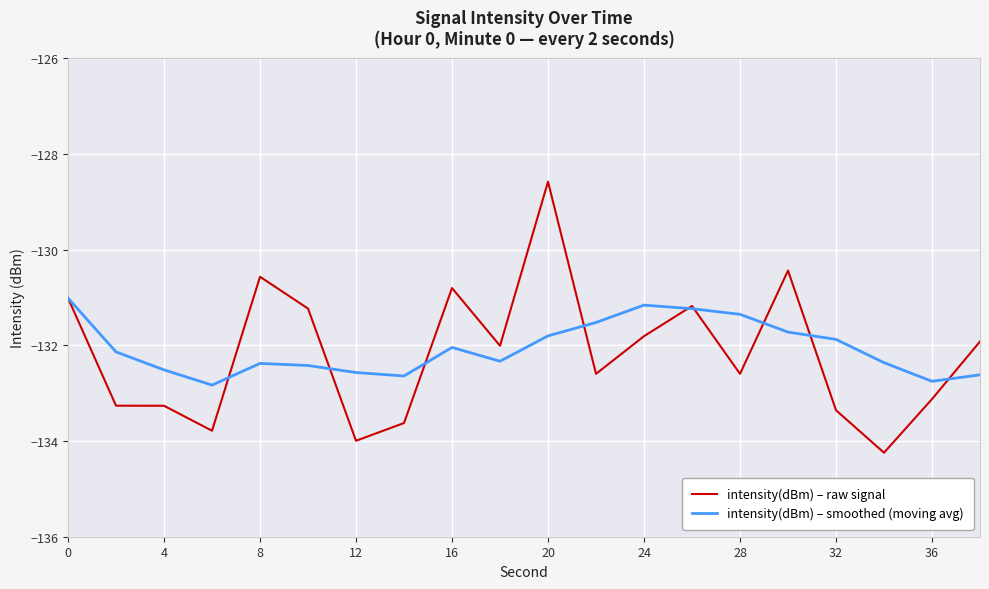

Does the chart have visible grid lines?

Yes